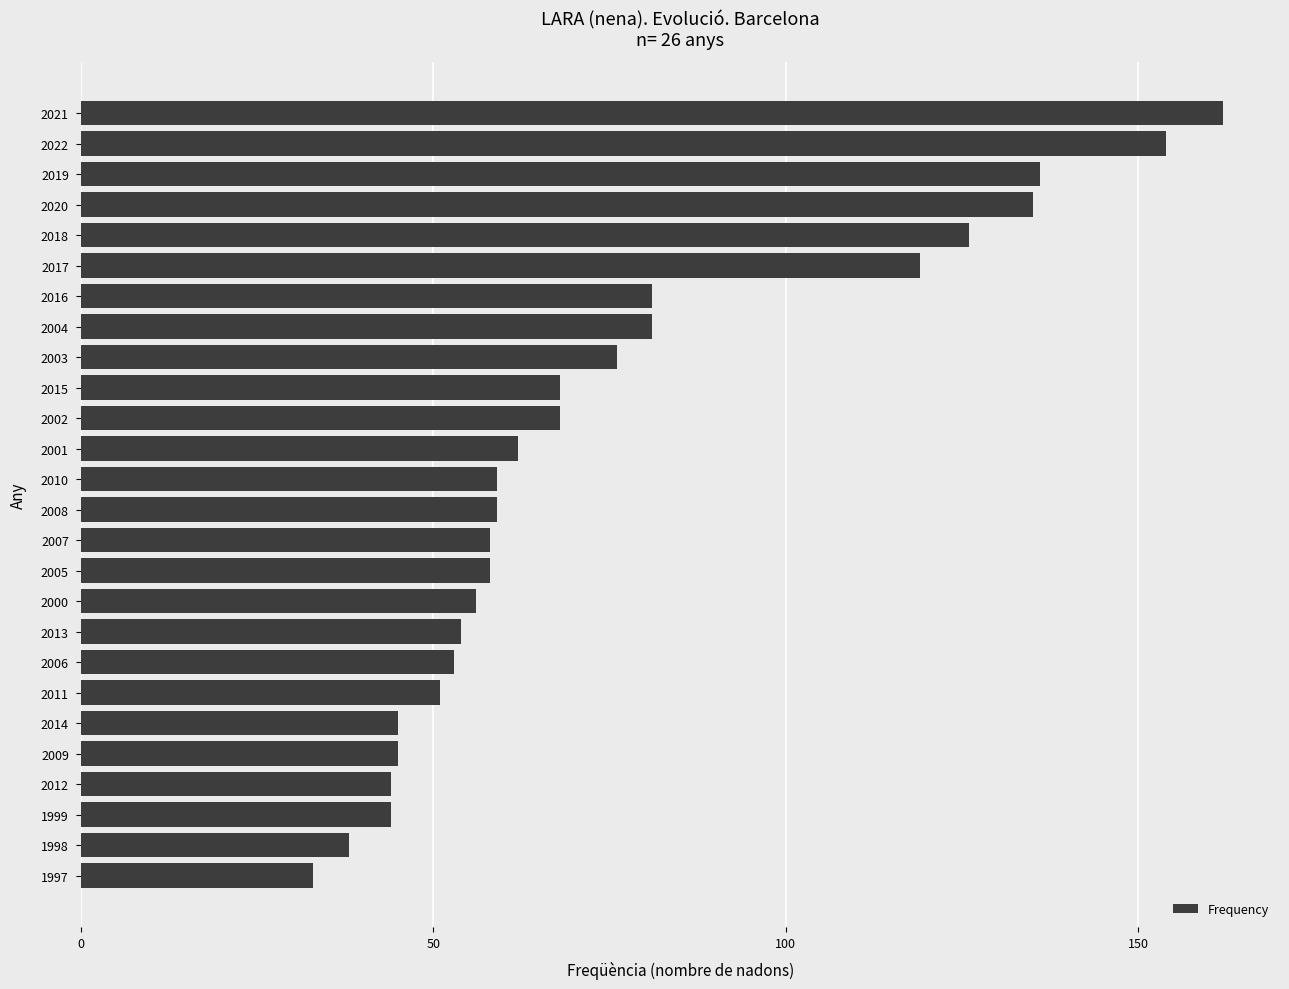

Is it true that the value at 2006 is 53?

True